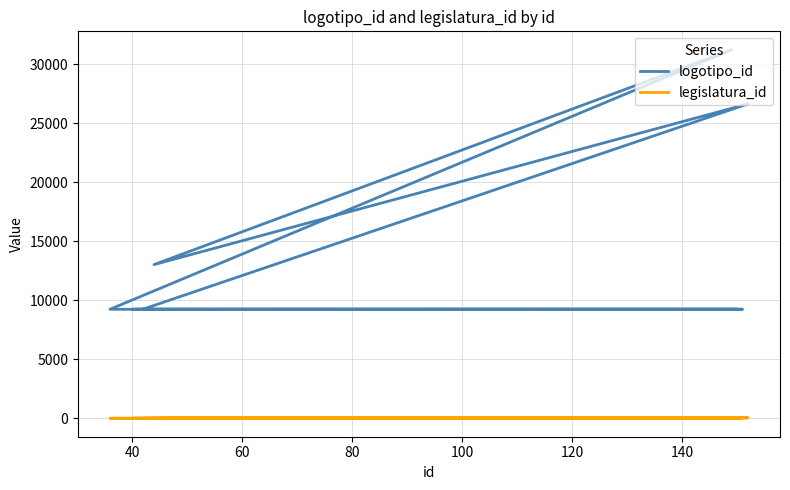

True or false: legislatura_id and logotipo_id cross at least once.

False